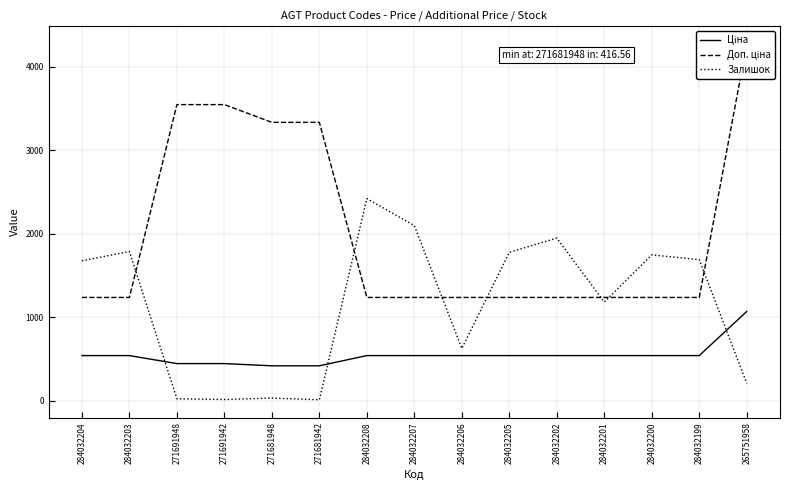

Reading left to right, what are all the values shown in this chart?

Ціна: 284032204=539.0	284032203=539.0	271691948=443.1	271691942=443.1	271681948=416.6	271681942=416.6	284032208=539.0	284032207=539.0	284032206=539.0	284032205=539.0	284032202=539.0	284032201=539.0	284032200=539.0	284032199=539.0	265751958=1067.3
Доп. ціна: 284032204=1235.4	284032203=1235.4	271691948=3545.0	271691942=3545.0	271681948=3332.5	271681942=3332.5	284032208=1235.4	284032207=1235.4	284032206=1235.4	284032205=1235.4	284032202=1235.4	284032201=1235.4	284032200=1235.4	284032199=1235.4	265751958=4269.4
Залишок: 284032204=1674.0	284032203=1786.0	271691948=22.0	271691942=13.0	271681948=30.0	271681942=10.0	284032208=2419.0	284032207=2096.0	284032206=624.0	284032205=1776.0	284032202=1946.0	284032201=1180.0	284032200=1745.0	284032199=1688.0	265751958=206.0